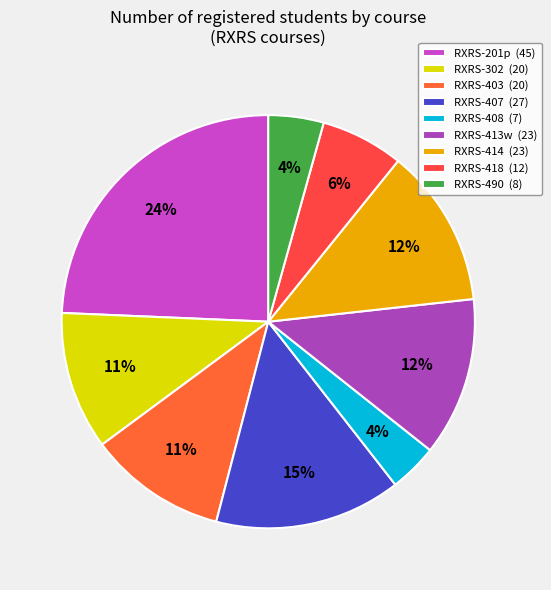

Is RXRS-403 the majority of the pie?

No